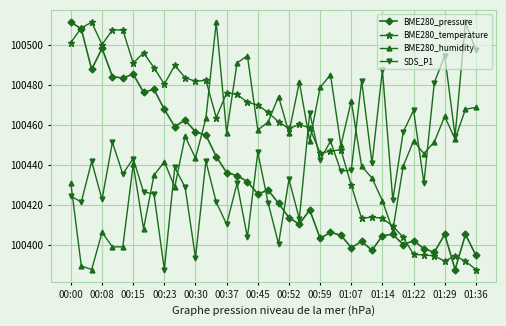

True or false: BME280_humidity and SDS_P1 intersect in this chart.

True